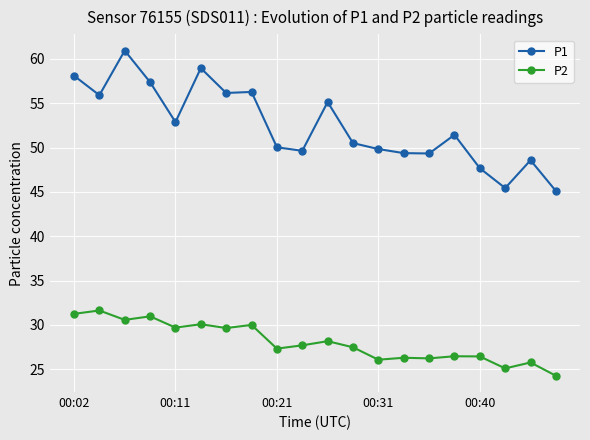

True or false: P2 has more than 1 points higher than both neighbors.

True